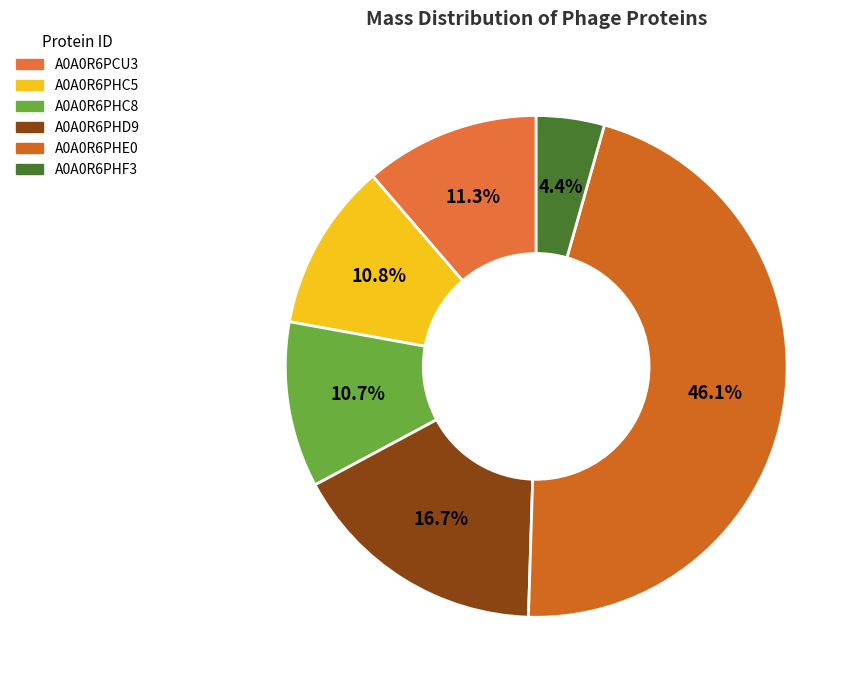

Does any single category account for the majority?

No